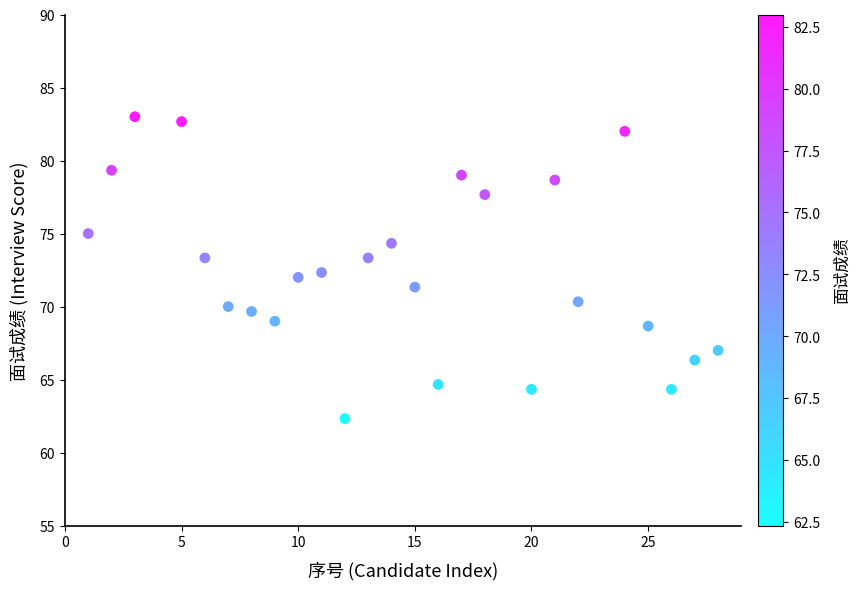

What is the range of X values (max minus min)?

27.0